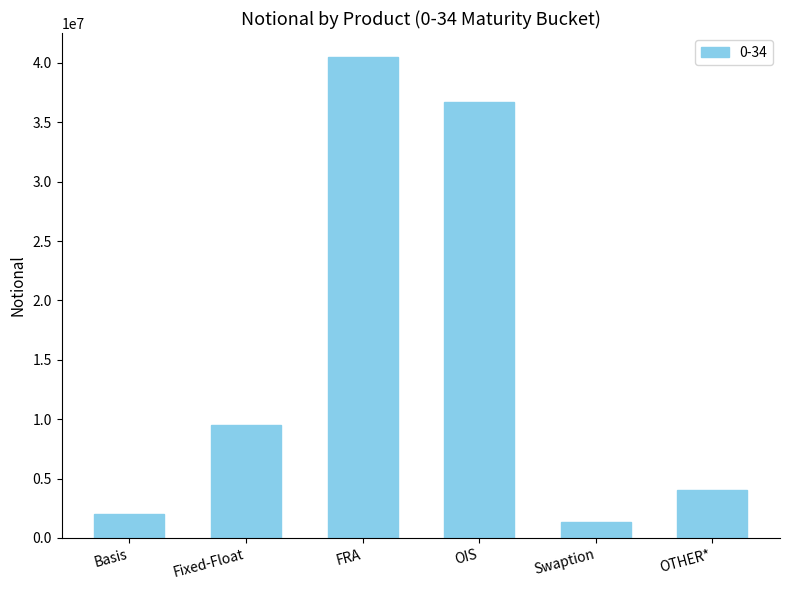

Does the chart contain stacked bars?

No